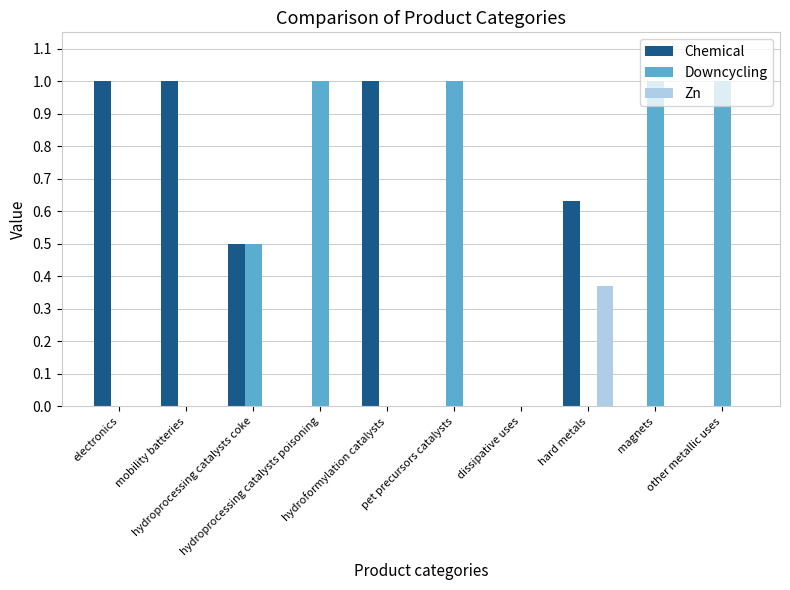

What is the maximum value for Downcycling?

1.0